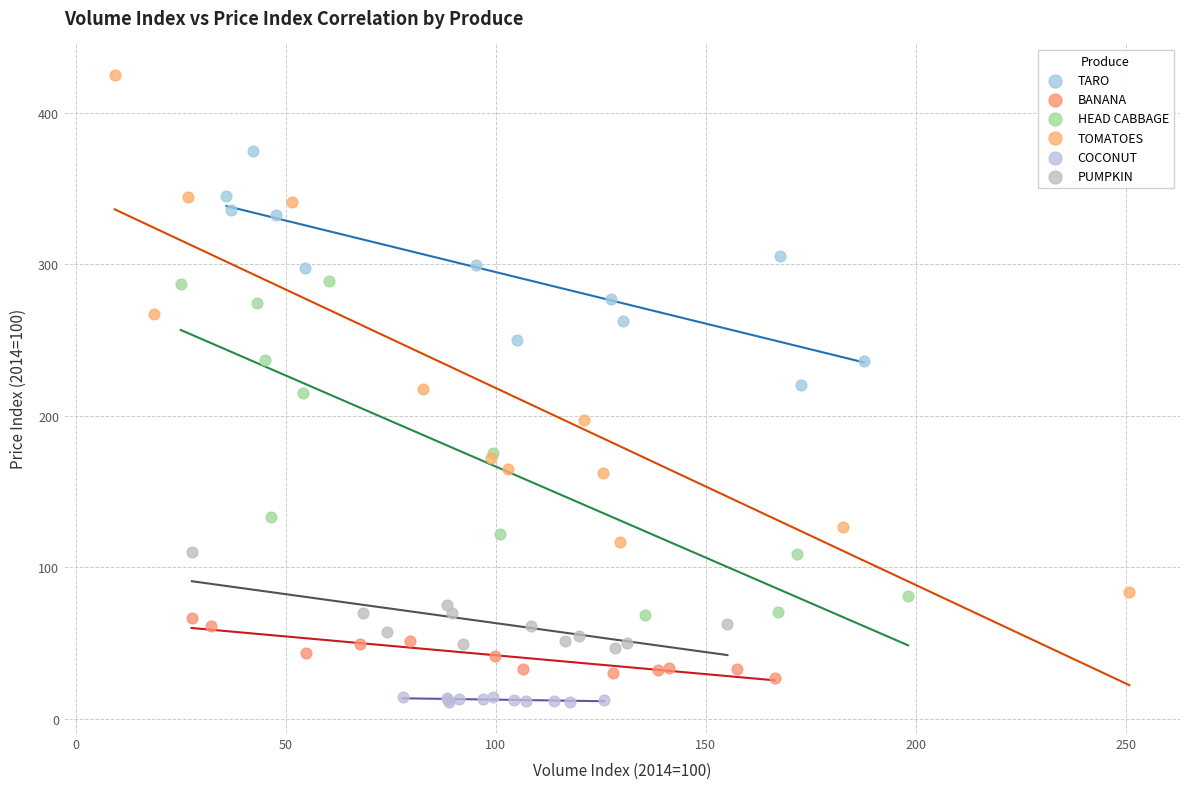

Which series has the largest Y range (max minus min)?

TOMATOES